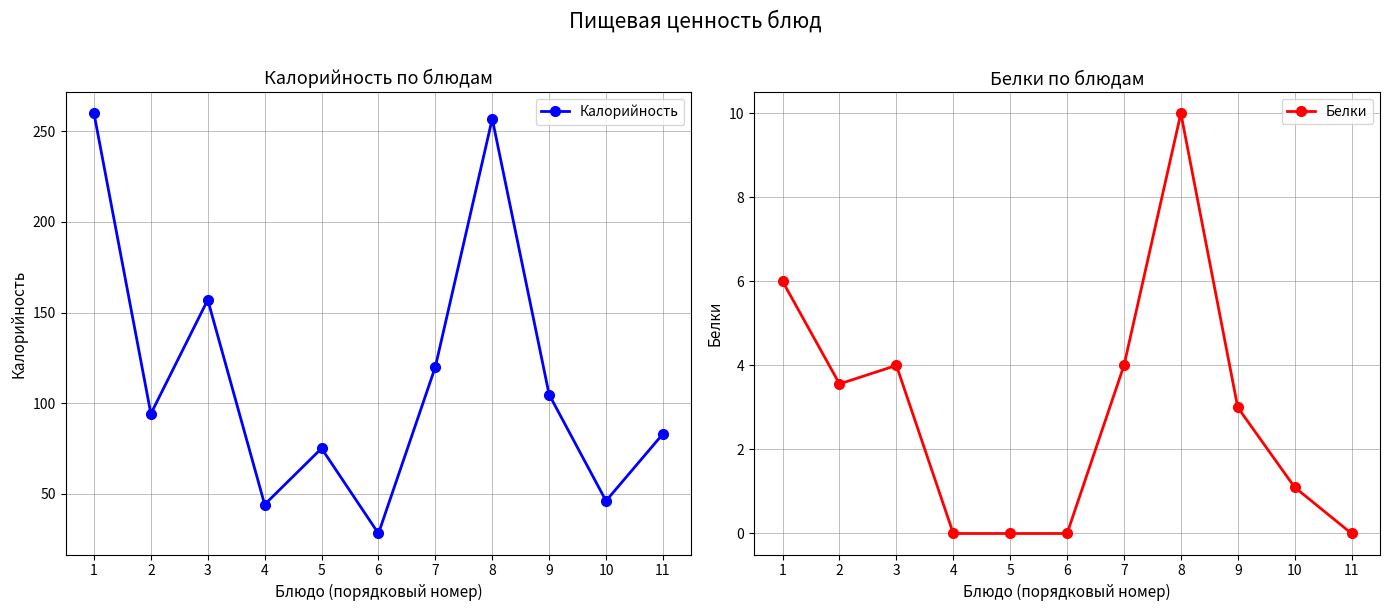

Rank the series by their maximum value, from highest to lowest.

Калорийность, Белки